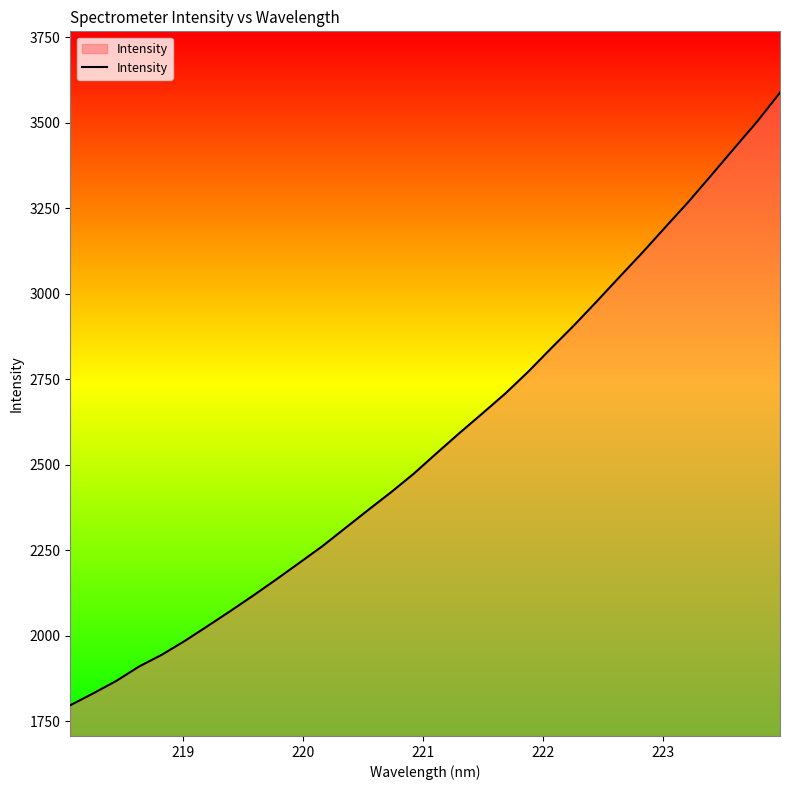

What is the maximum value shown in the chart?

3587.5